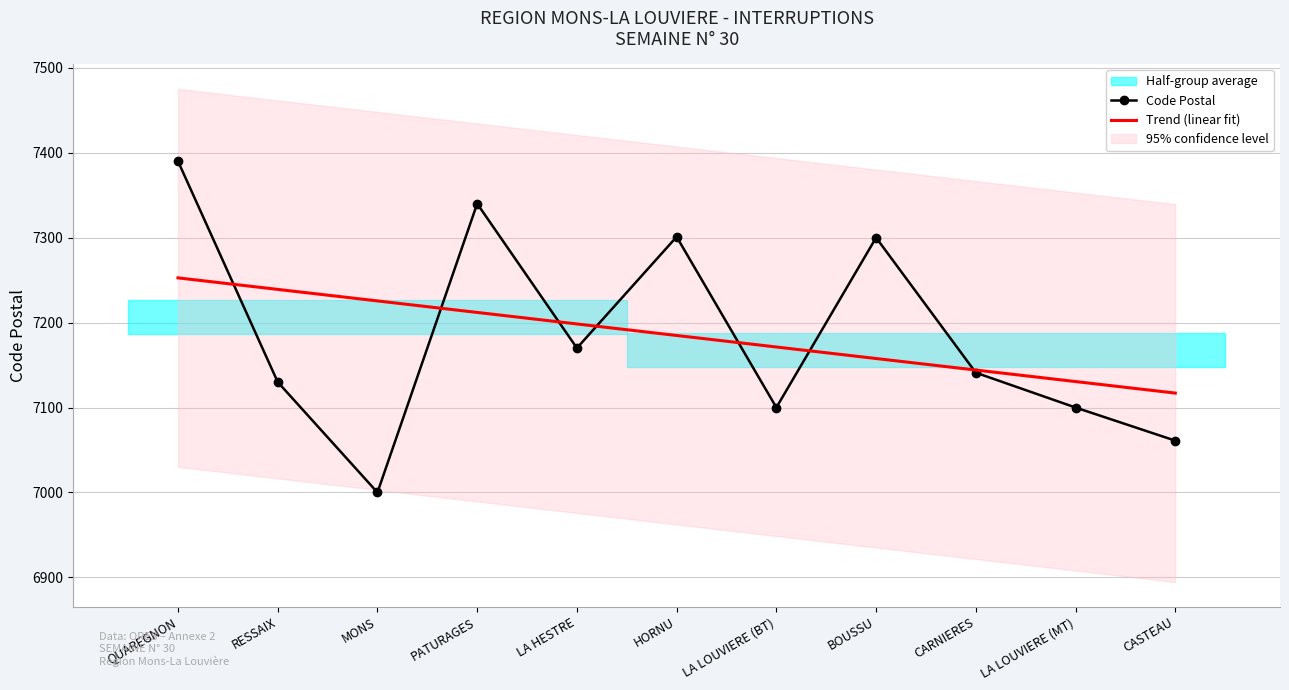

List the labels in order of Code Postal value, largest first.

QUAREGNON, PATURAGES, HORNU, BOUSSU, LA HESTRE, CARNIERES, RESSAIX, LA LOUVIERE (BT), LA LOUVIERE (MT), CASTEAU, MONS